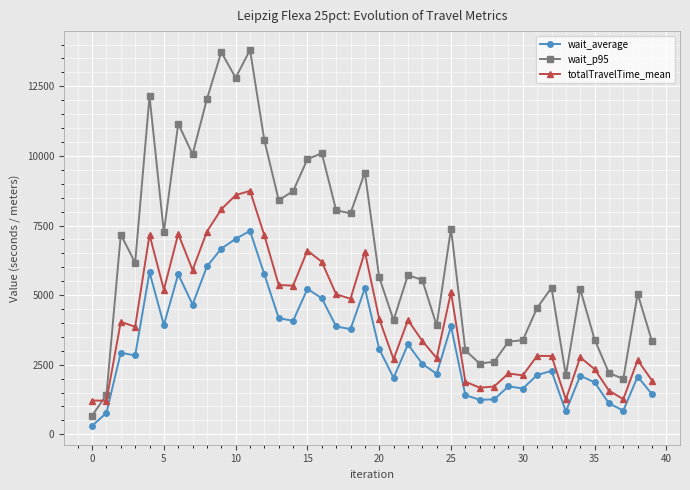

True or false: wait_p95 has more than 2 points higher than both neighbors.

True